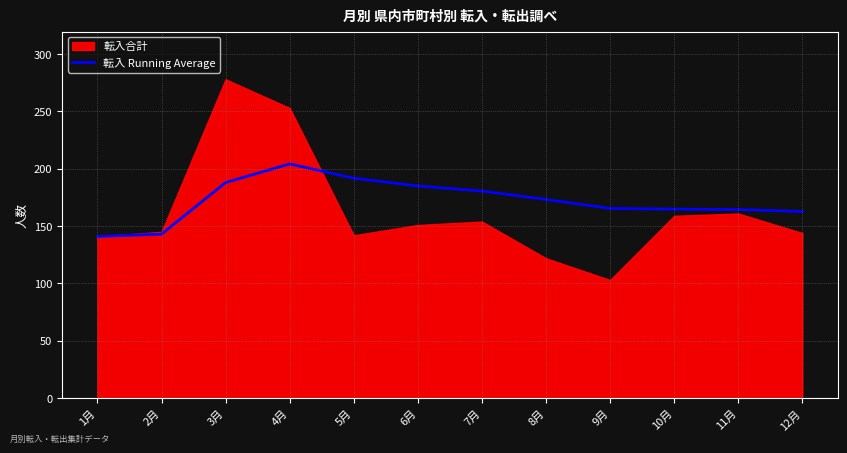

What is the change in value from 5月 to 12月?

-29.1